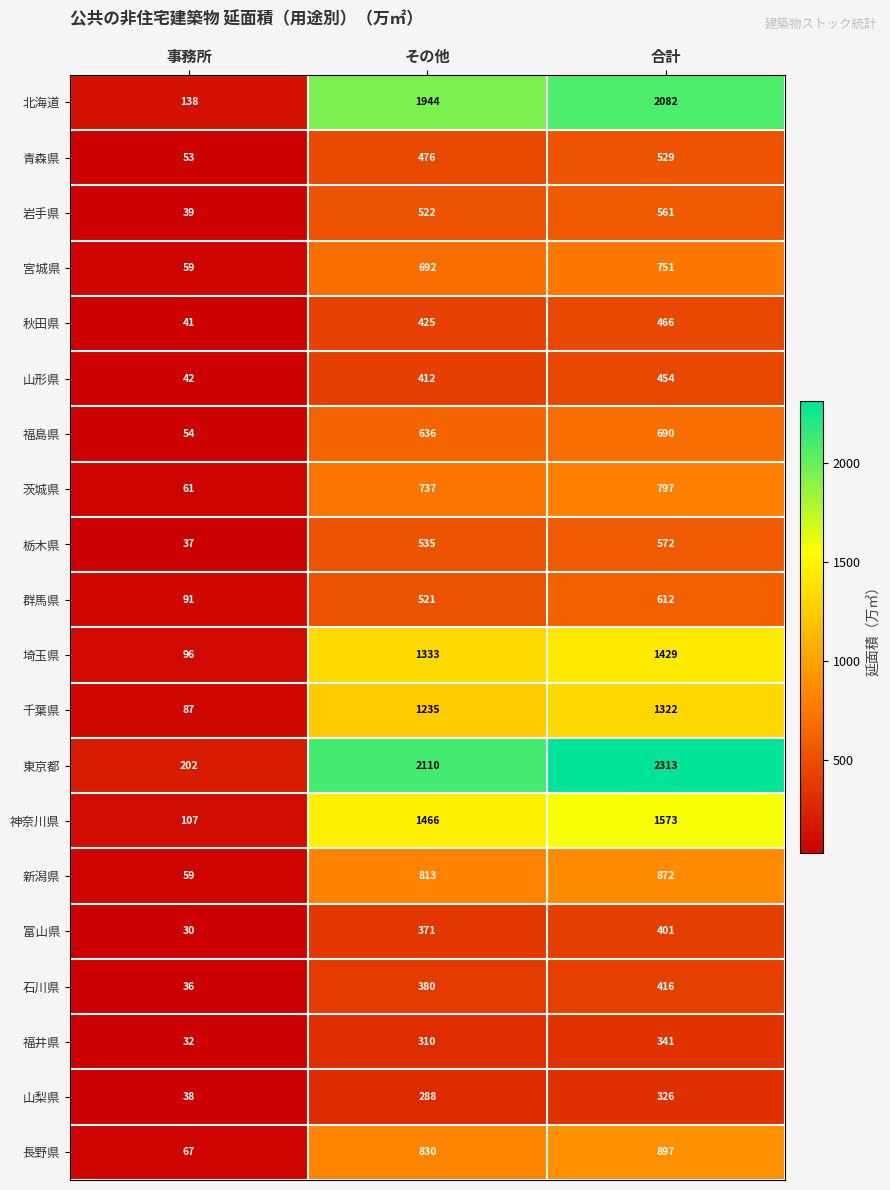

The 栃木県 series shows 535 at その他. True or false?

True